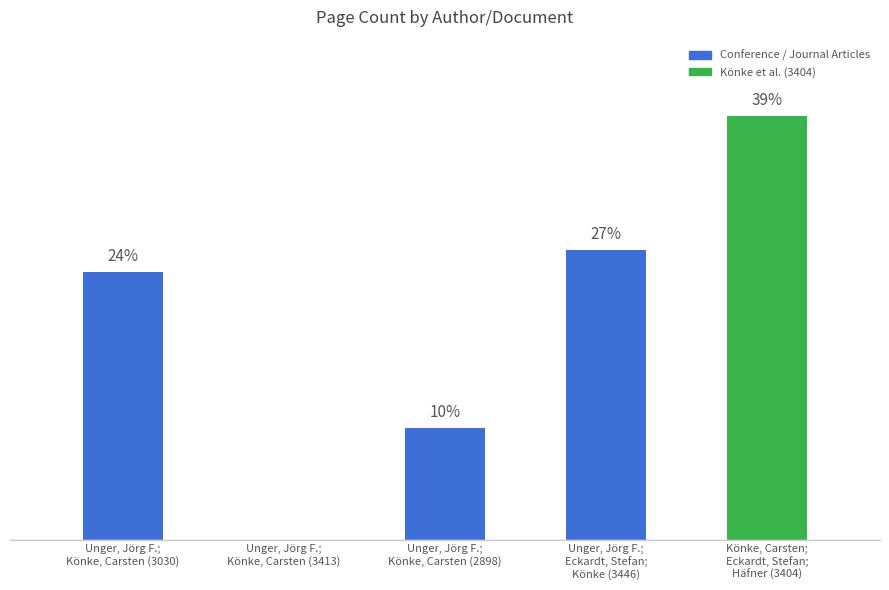

True or false: the data shows 12 at Unger, Jörg F.;
Könke, Carsten (3413).

False